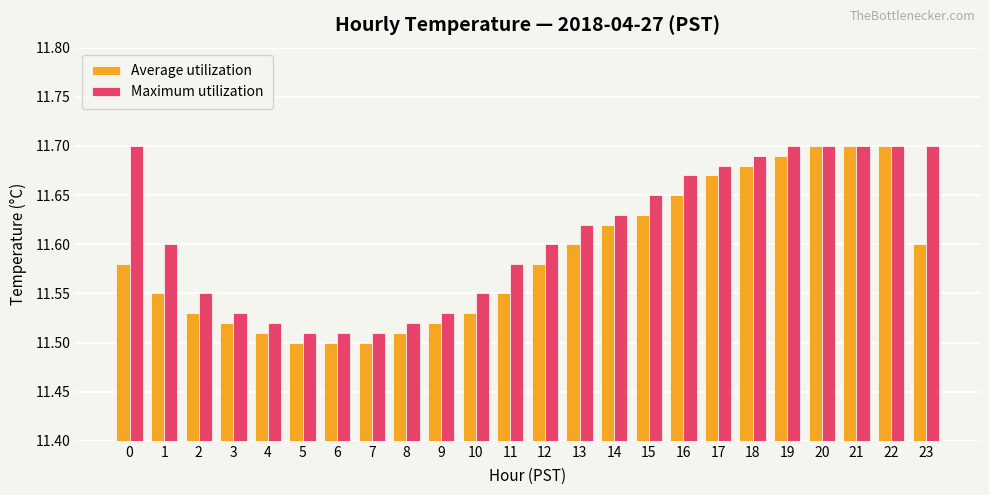

Count the Maximum utilization values in the range 11 to 12.

24